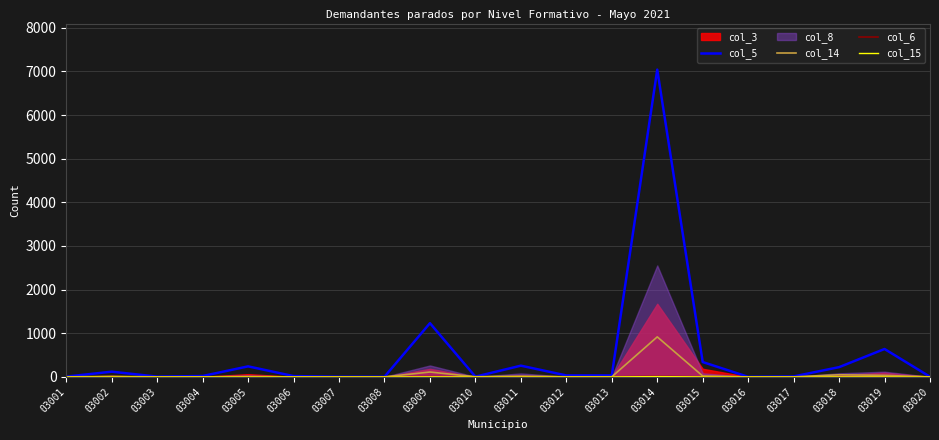

The col_5 series shows 20 at 03013. True or false?

False